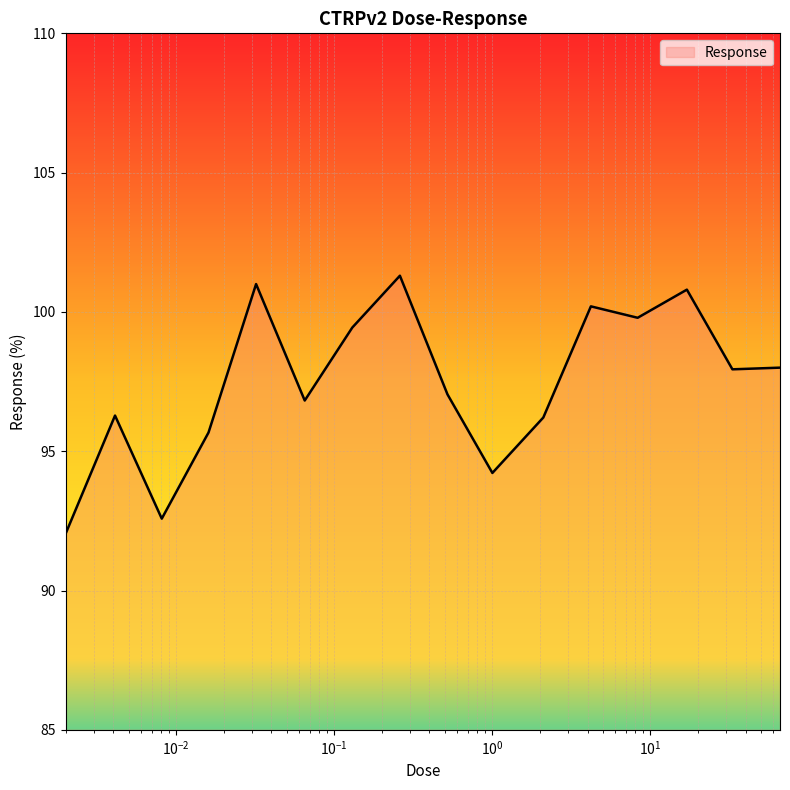

What is the maximum value shown in the chart?

101.3